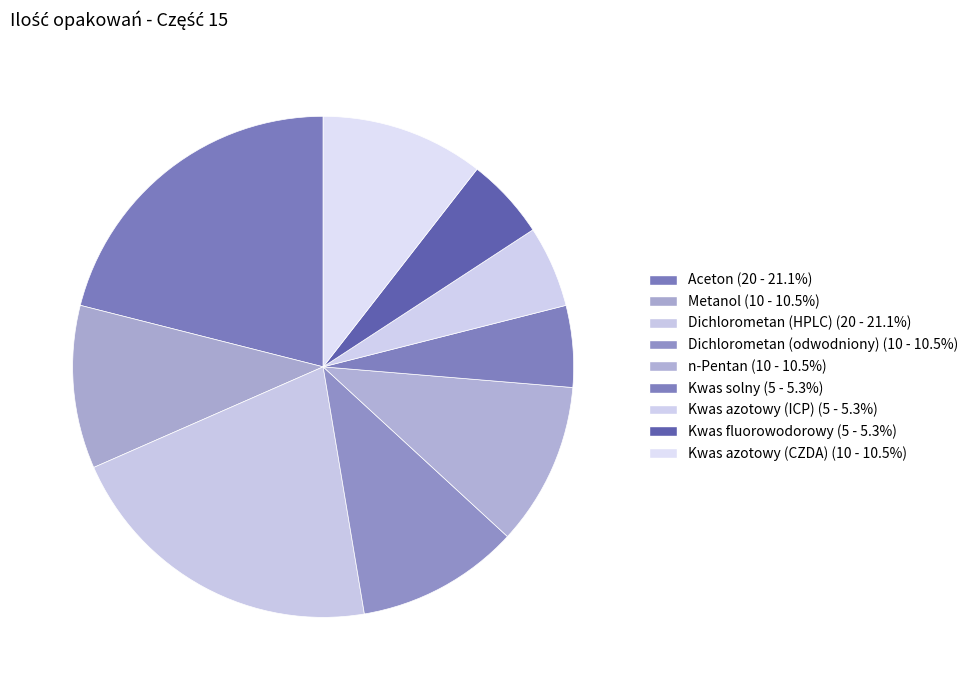

What is the largest slice in the pie chart?

Aceton